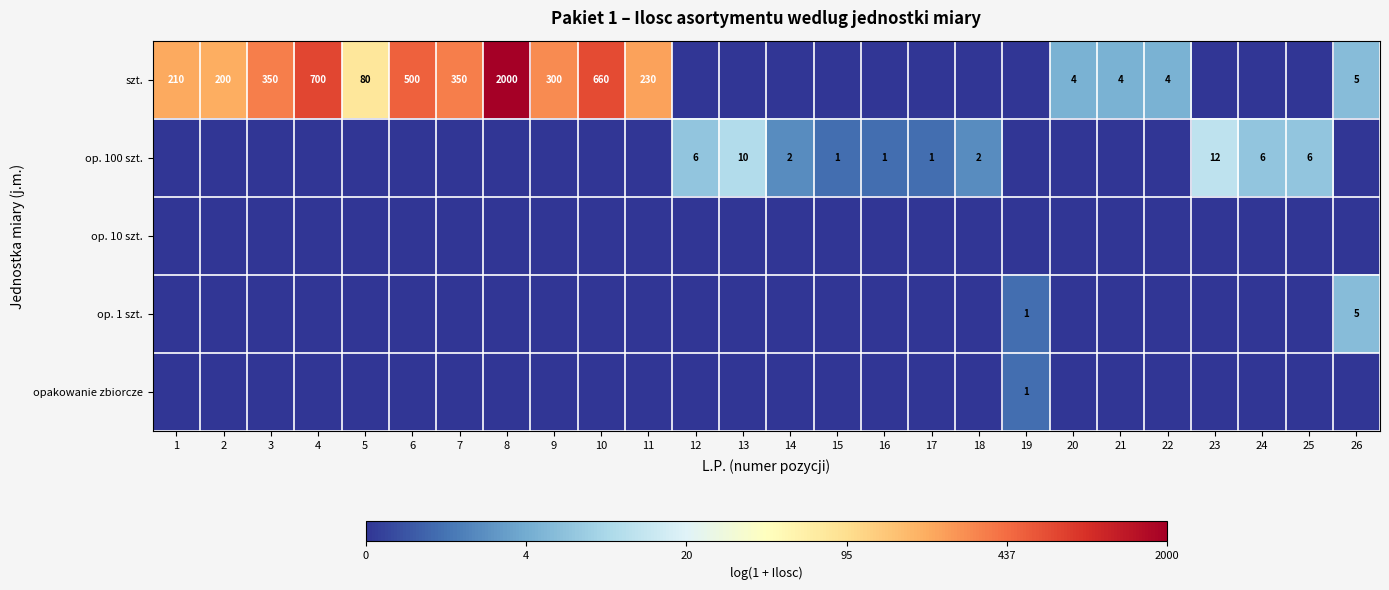

Is it true that op. 100 szt. equals 4 at 13?

False